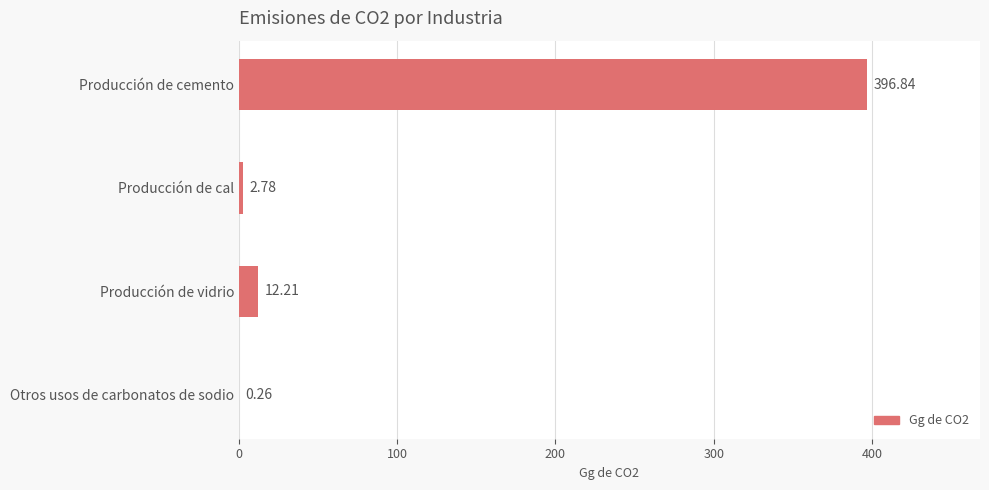

What is the sum of all values?

412.1